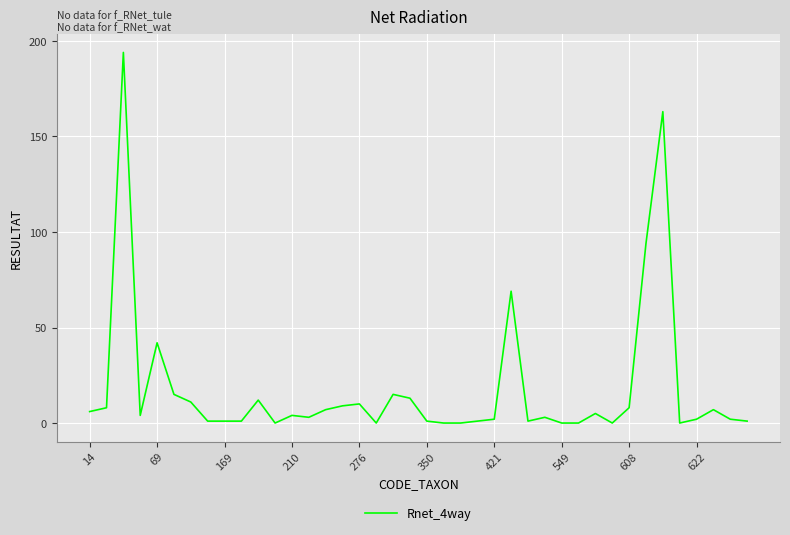

What is the maximum value shown in the chart?

194